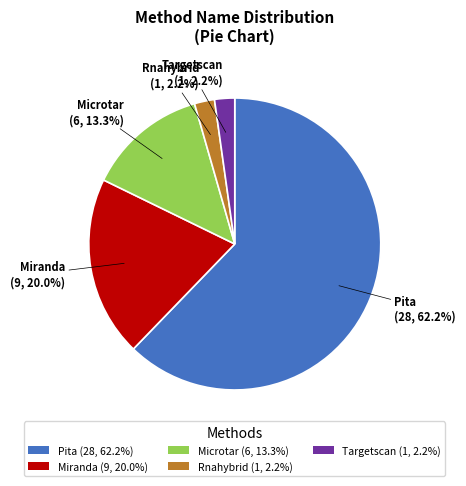

Which slice is the largest?

Pita